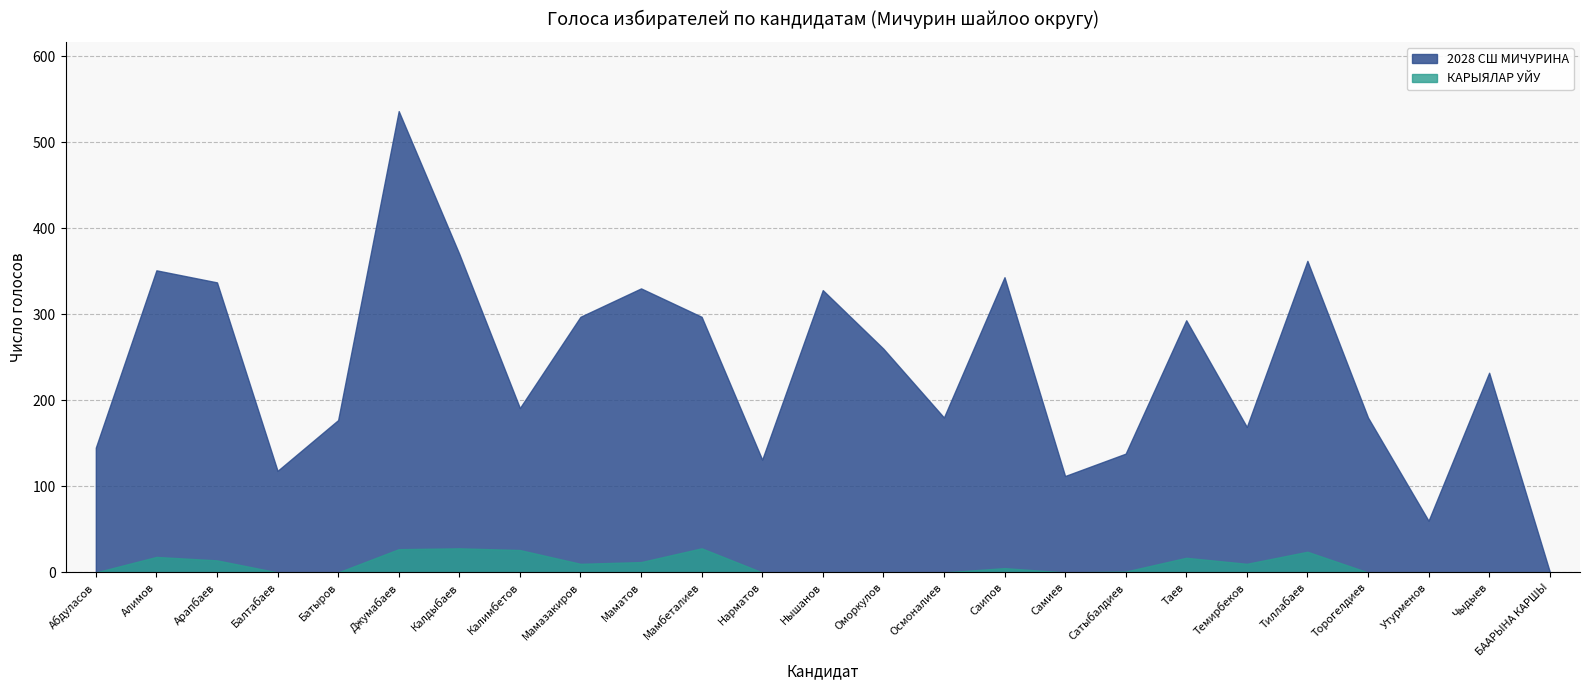

The КАРЫЯЛАР УЙУ series shows 5 at Саипов. True or false?

True